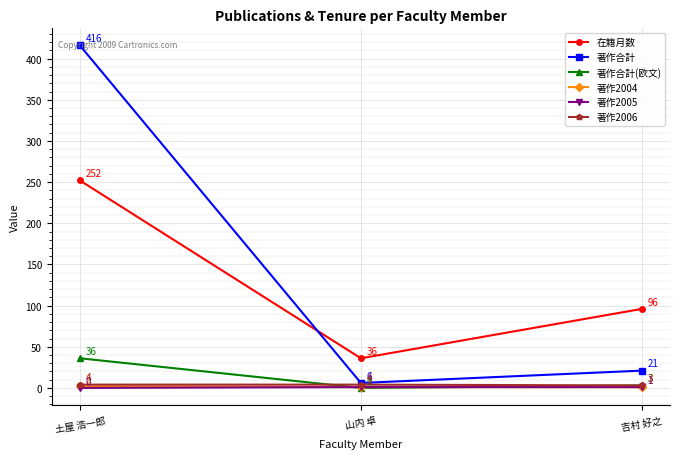

Reading right to left, what are all the values shown in this chart?

在籍月数: 吉村 好之=96	山内 卓=36	土屋 浩一郎=252
著作合計: 吉村 好之=21	山内 卓=6	土屋 浩一郎=416
著作合計(欧文): 吉村 好之=3	山内 卓=0	土屋 浩一郎=36
著作2004: 吉村 好之=1	山内 卓=1	土屋 浩一郎=2
著作2005: 吉村 好之=1	山内 卓=1	土屋 浩一郎=0
著作2006: 吉村 好之=3	山内 卓=4	土屋 浩一郎=4